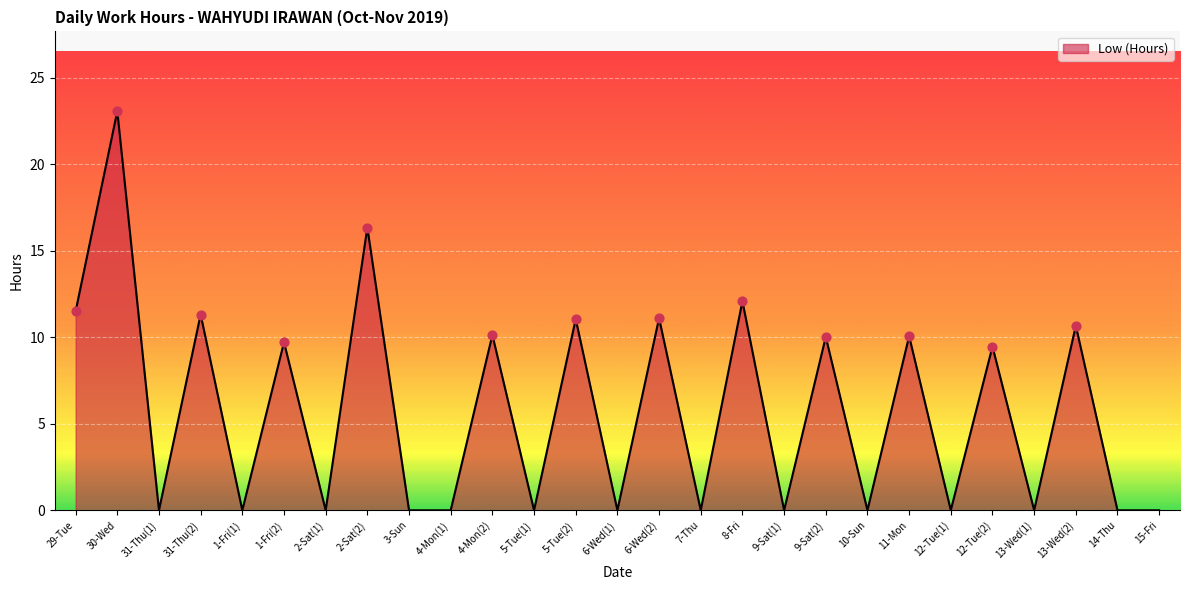

Which has a higher value, 7-Thu or 9-Sat(2)?

9-Sat(2)